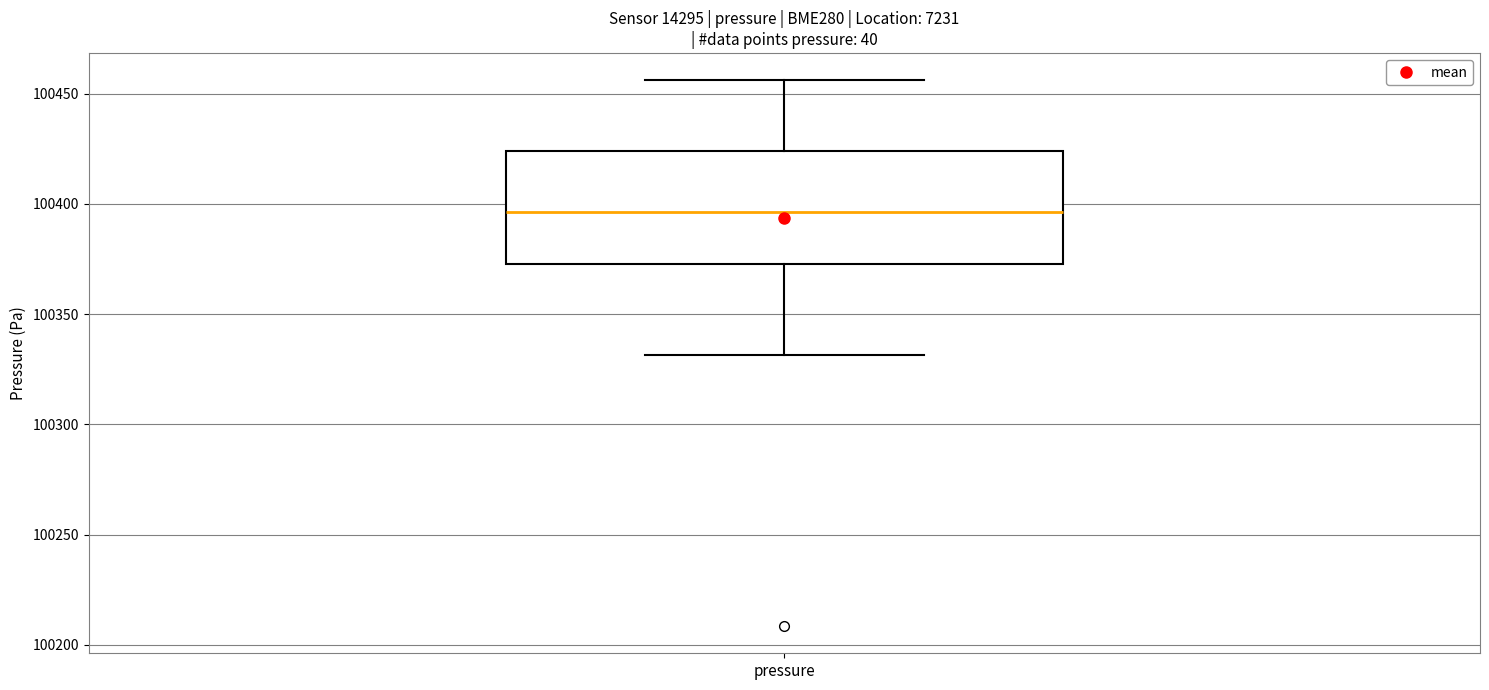

Transcribe this box plot: give where the median line is, the range the box spans, and where the two whiskers end, as read against the y-axis. The values are not printed on the chart, so give them approximately, as read against the axis.

median 100395, box 100375 to 100425, whiskers 100330 to 100455